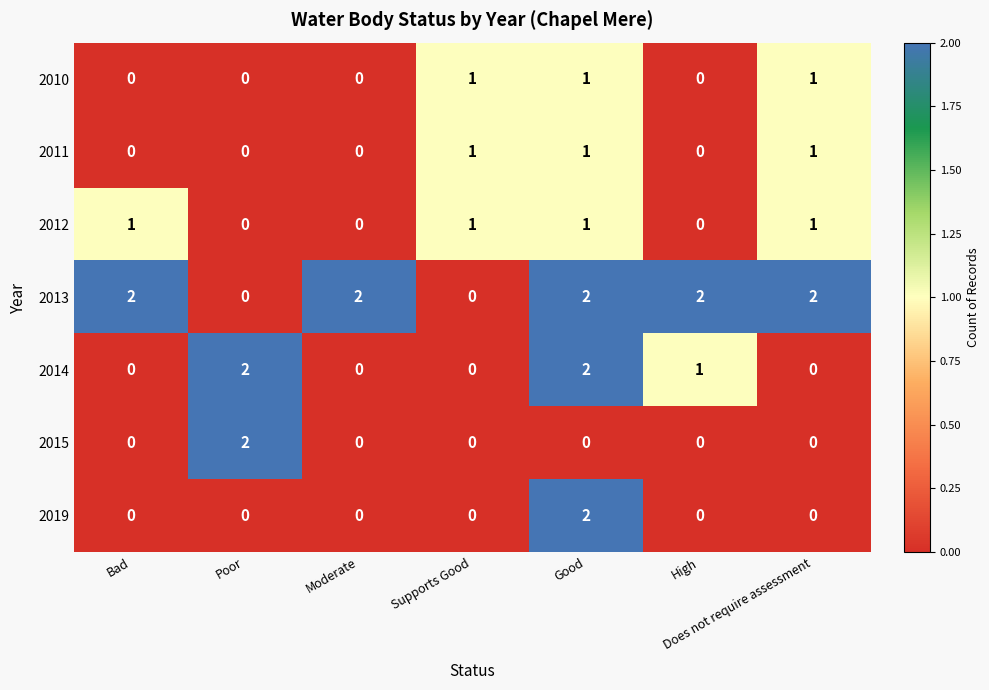

True or false: 2013 has a value of 2 at Bad.

True